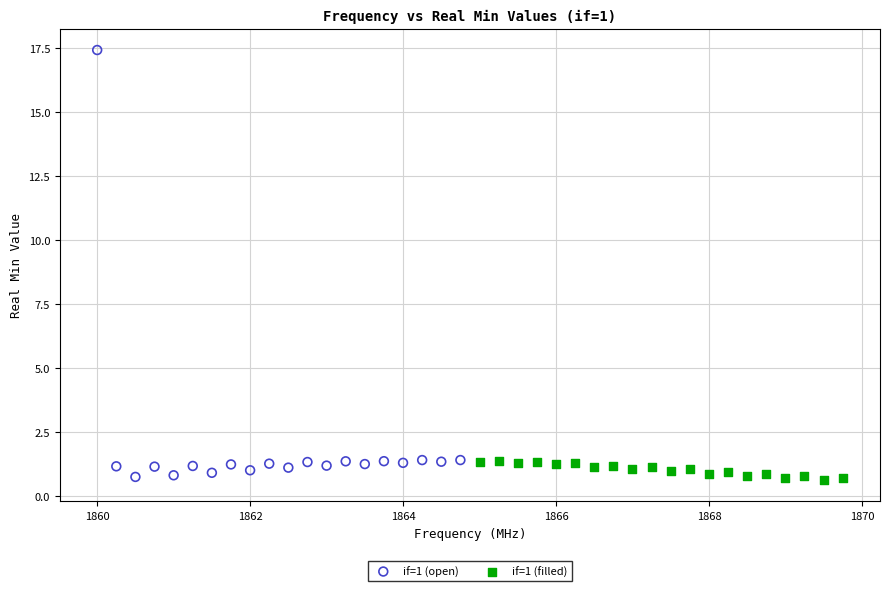

What are all the series names shown in the legend?

if=1 (open), if=1 (filled)